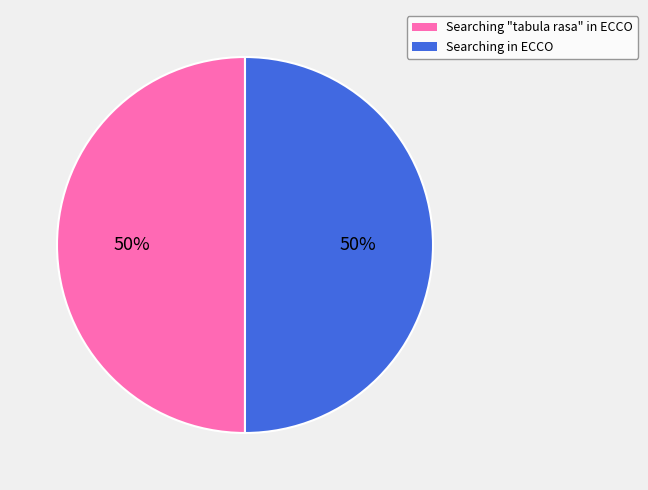

To the nearest percent, what portion does Searching in ECCO represent?

50%